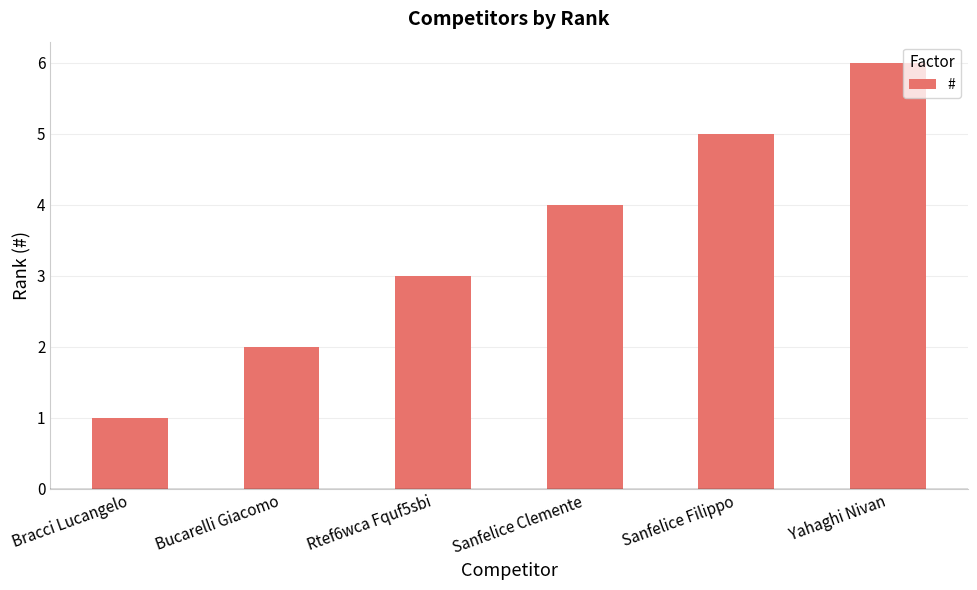

What is the sum of the values at Bucarelli Giacomo and Yahaghi Nivan?

8